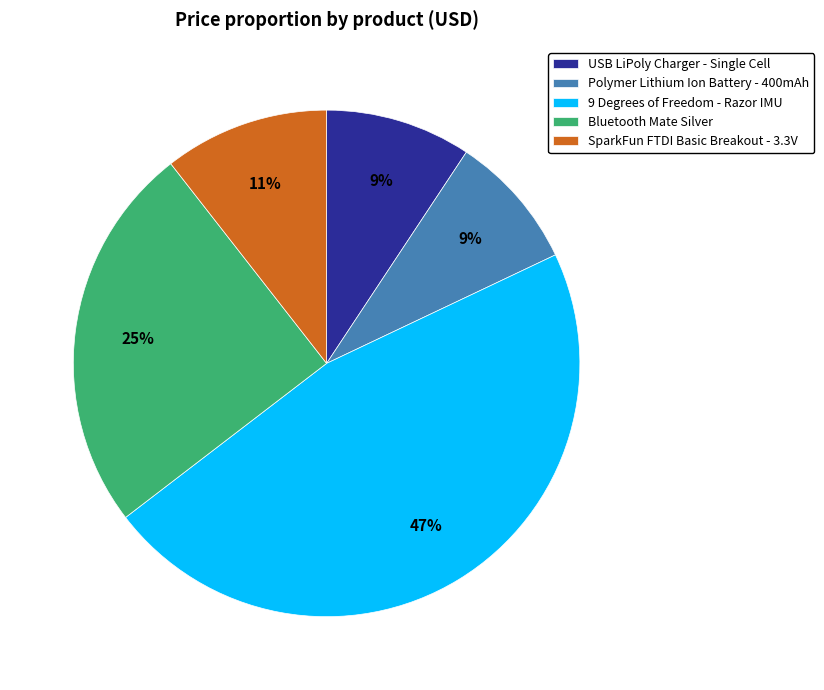

Is there a majority slice in this chart?

No